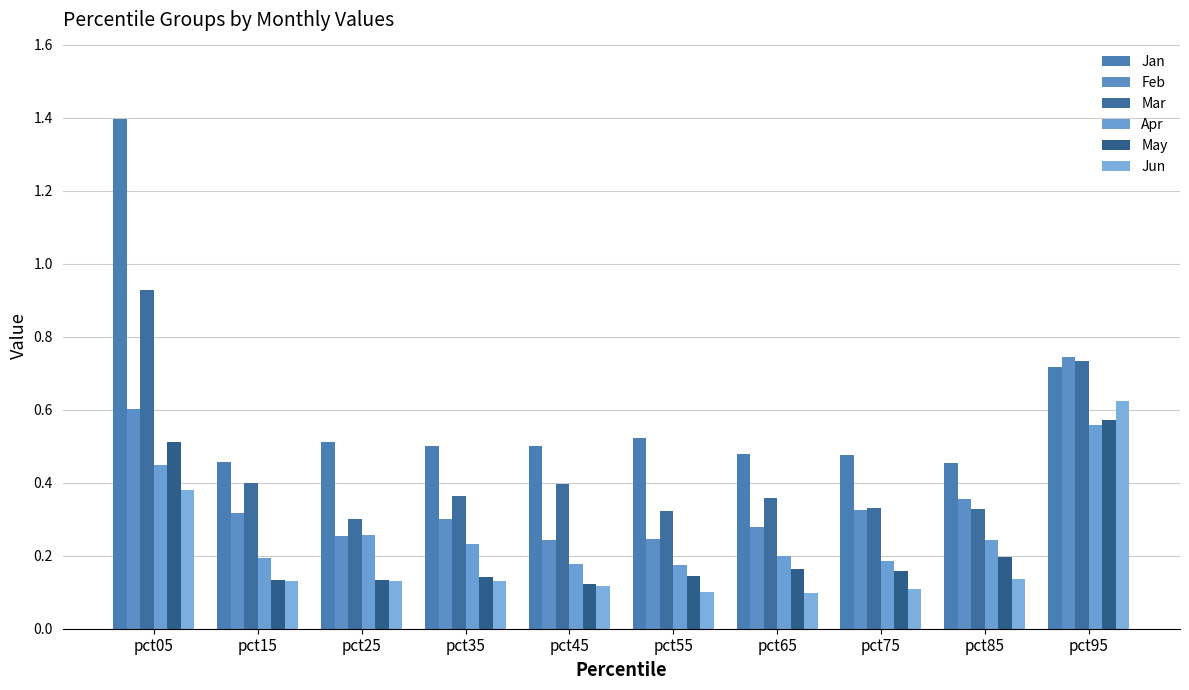

What is the value of the Feb bar at the 7th from the left?

0.3